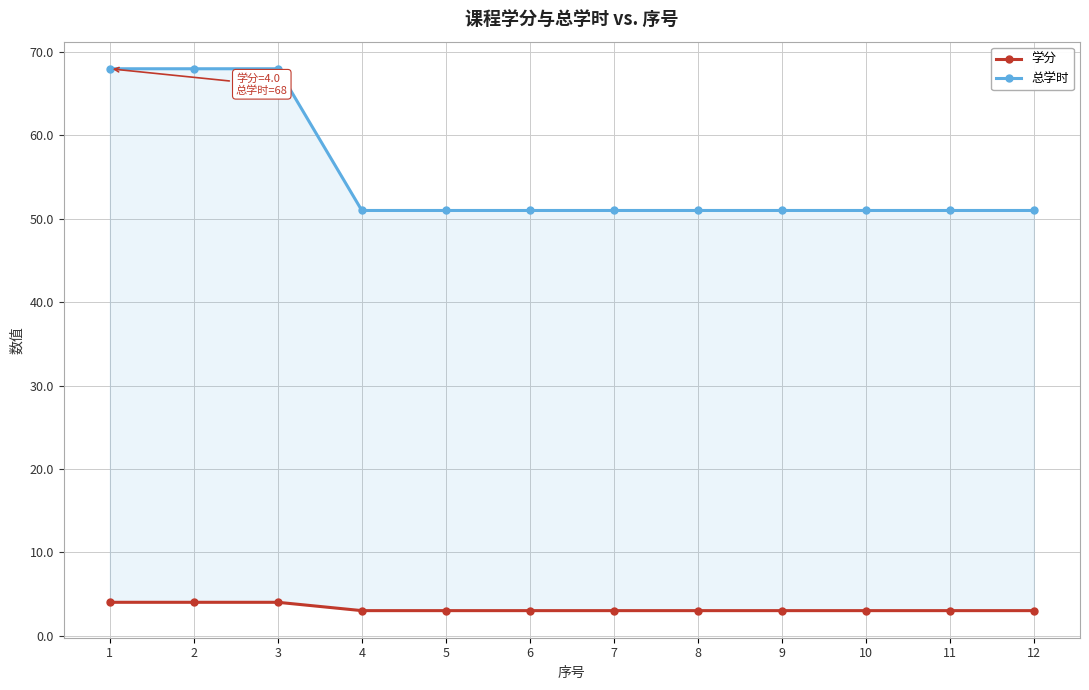

What is the minimum value for 总学时?

51